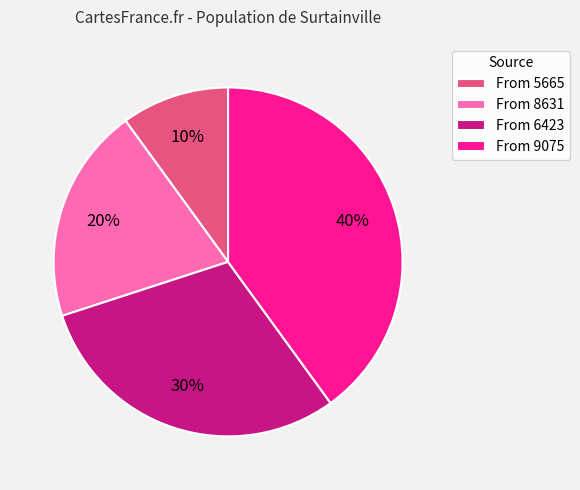

Between From 6423 and From 5665, which is larger?

From 6423